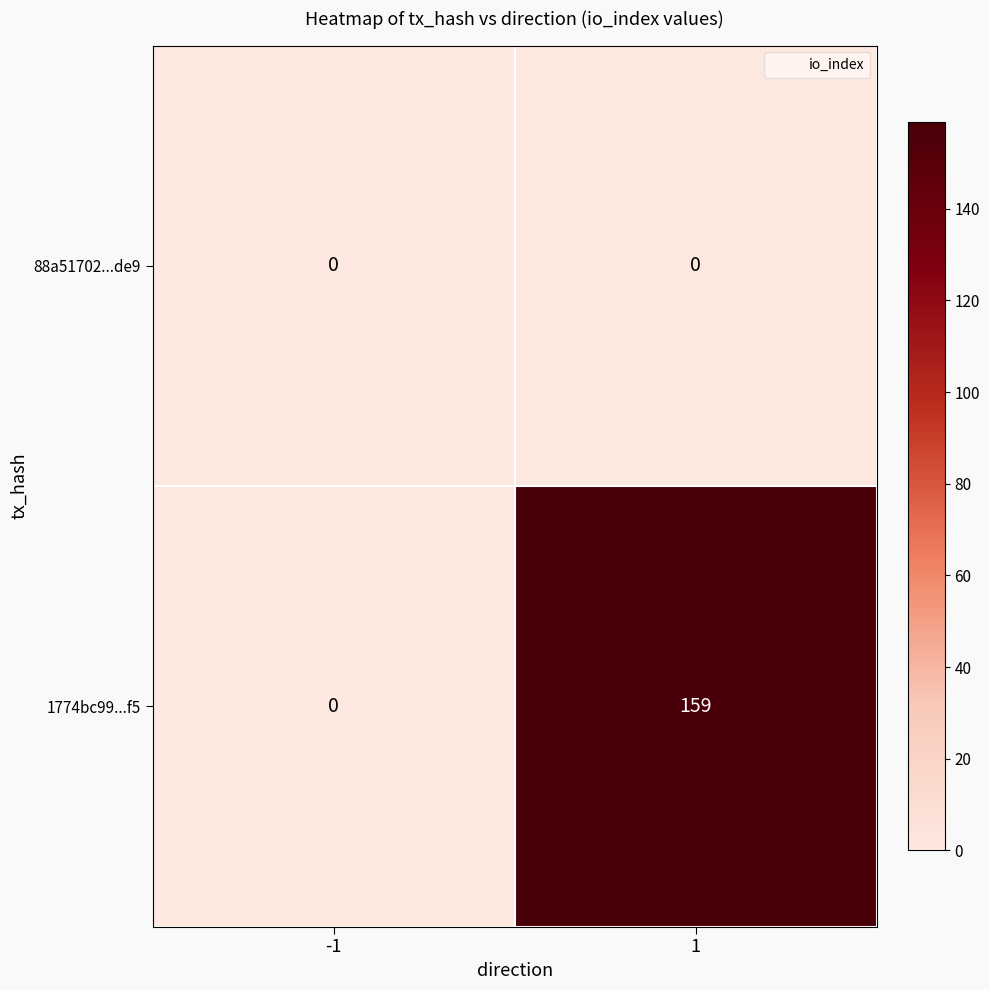

What is the difference between the 1774bc99...f5 values at -1 and 1?

159